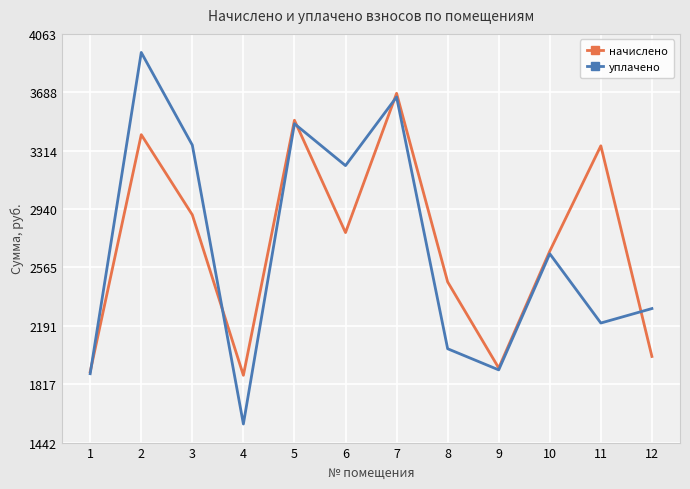

What is the approximate value of начислено at 1?

1896.1